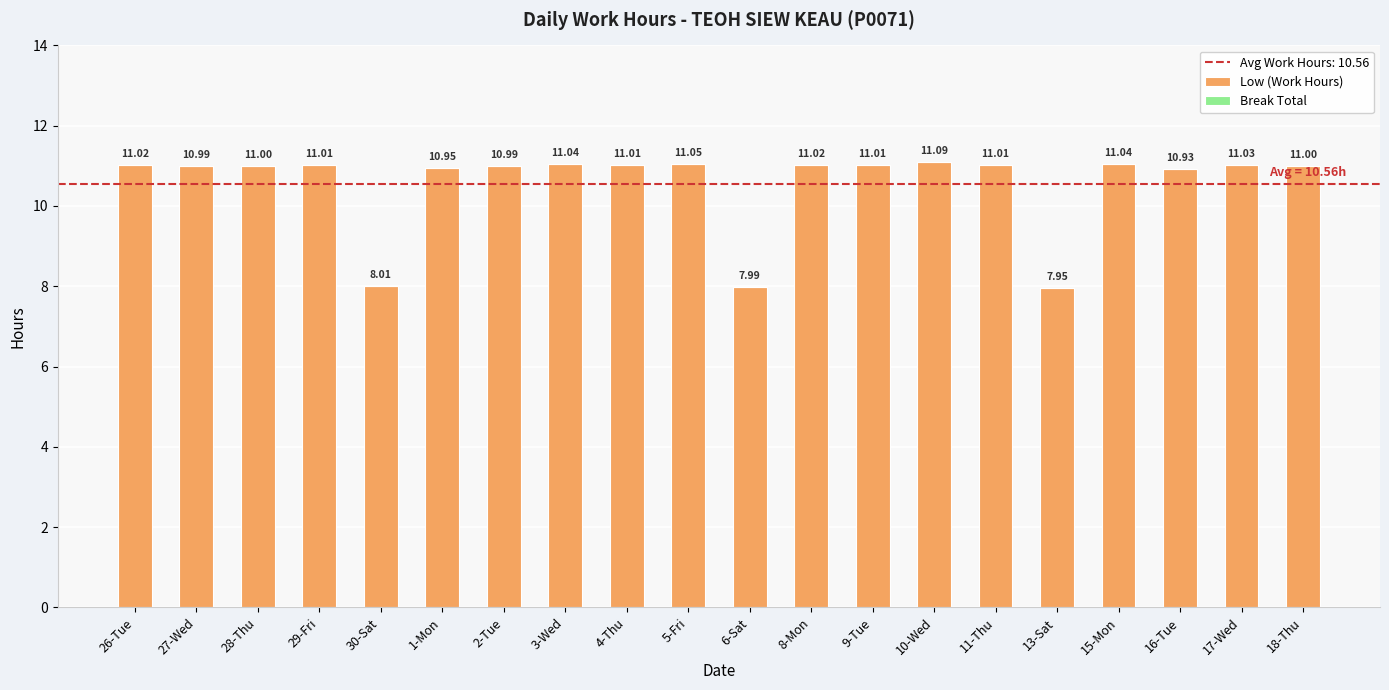

What is the sum of all values?

211.1